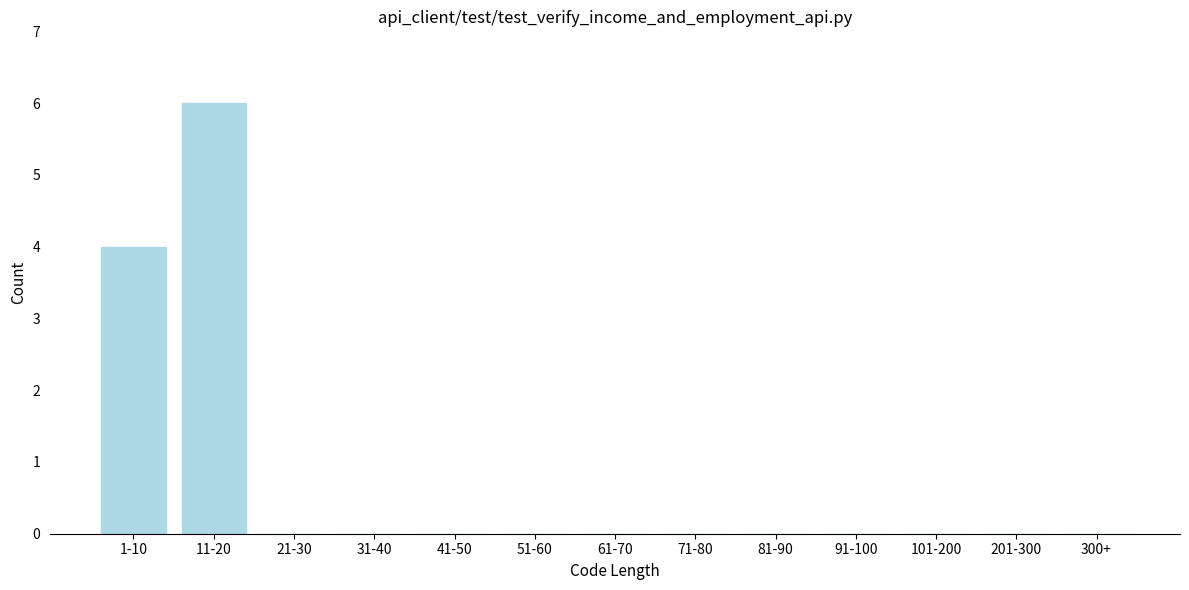

Reading right to left, what are all the values shown in this chart?

300+=0	201-300=0	101-200=0	91-100=0	81-90=0	71-80=0	61-70=0	51-60=0	41-50=0	31-40=0	21-30=0	11-20=6	1-10=4